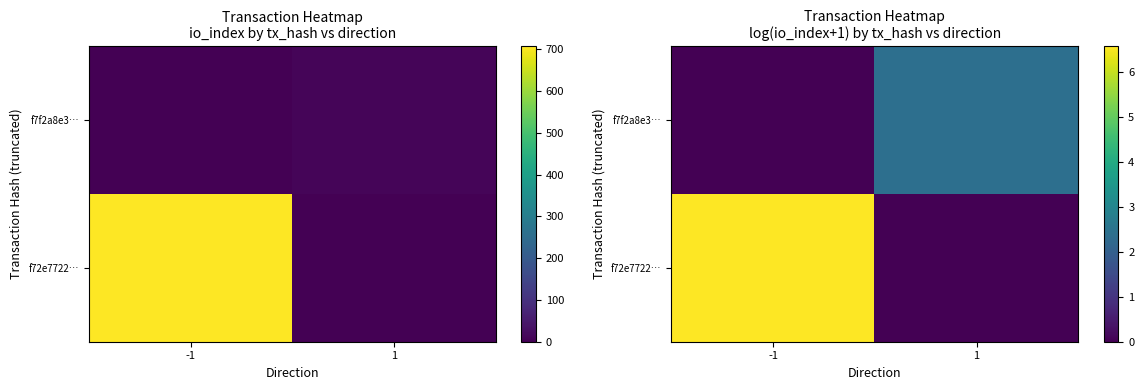

Is it true that f7f2a8e3… equals 2.4 at 1?

True